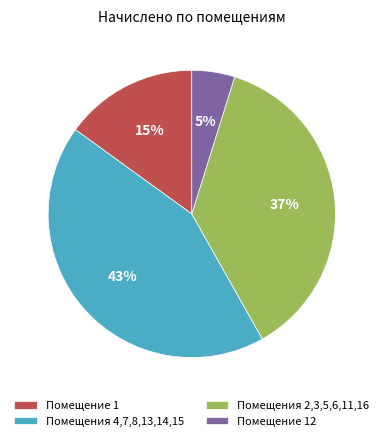

Is it true that Помещение 1 is 15% of the pie?

True